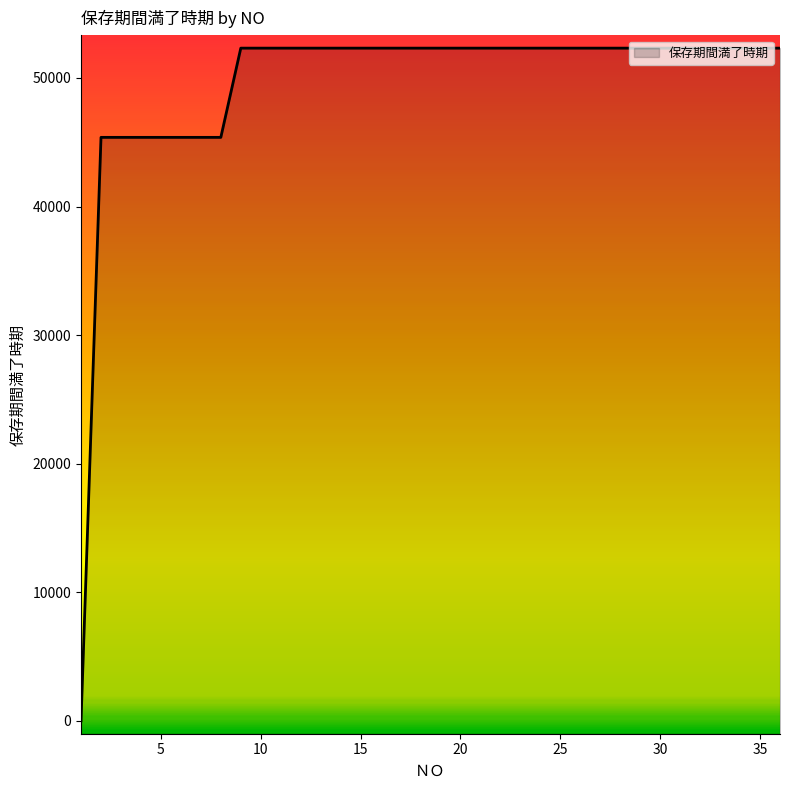

Between 28 and 16, which is larger?

28